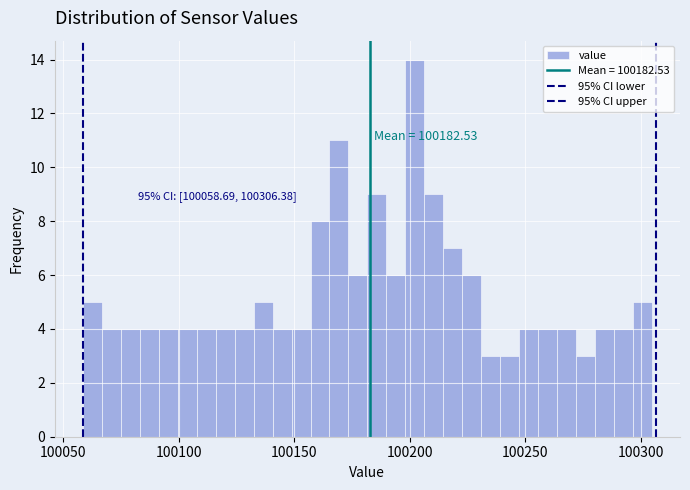

Around what value on the x-axis is the tallest bar? Give the approximate position of its centre, as read against the axis.

100200